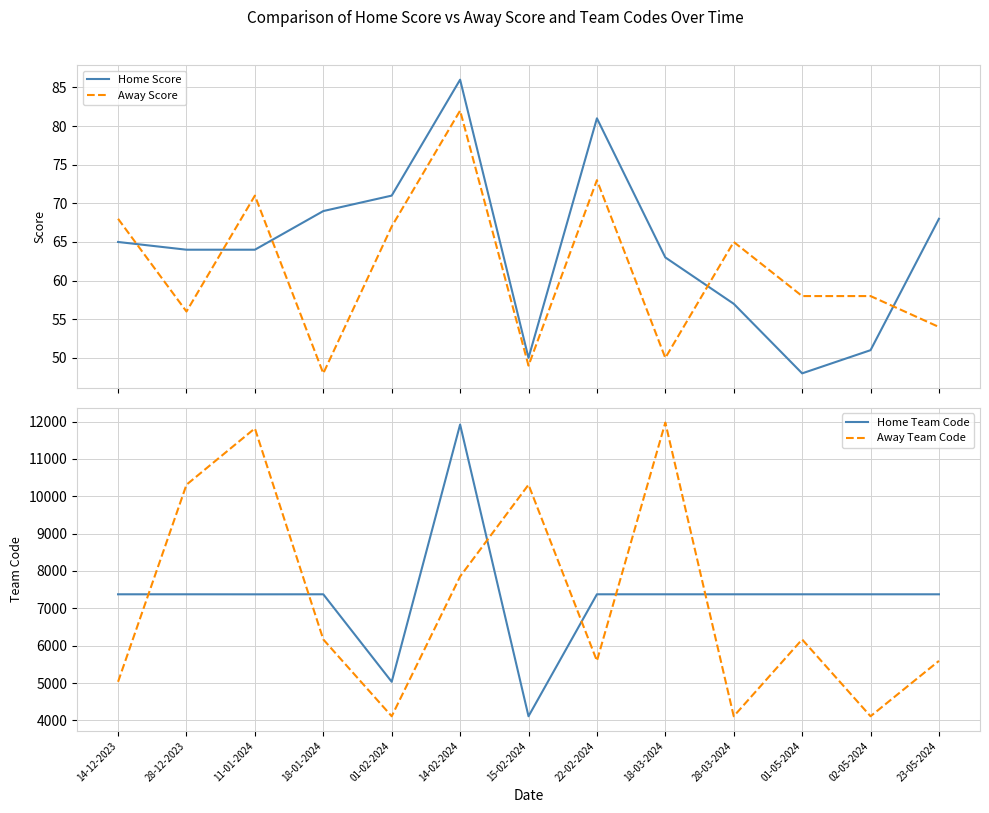

True or false: Away Score and Away Team Code intersect in this chart.

False